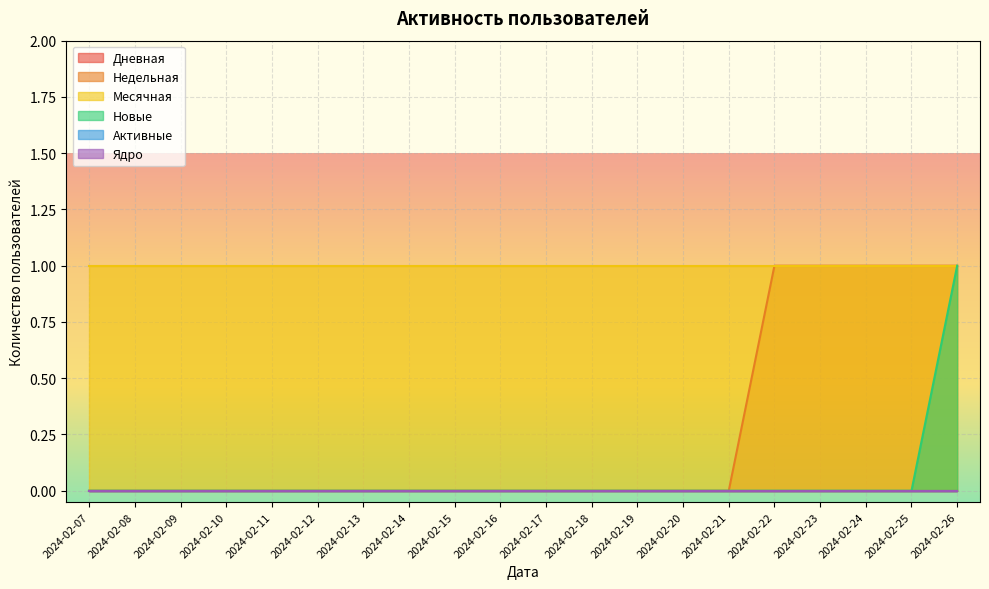

Which series changed the most between 2024-02-10 and 2024-02-15?

Дневная